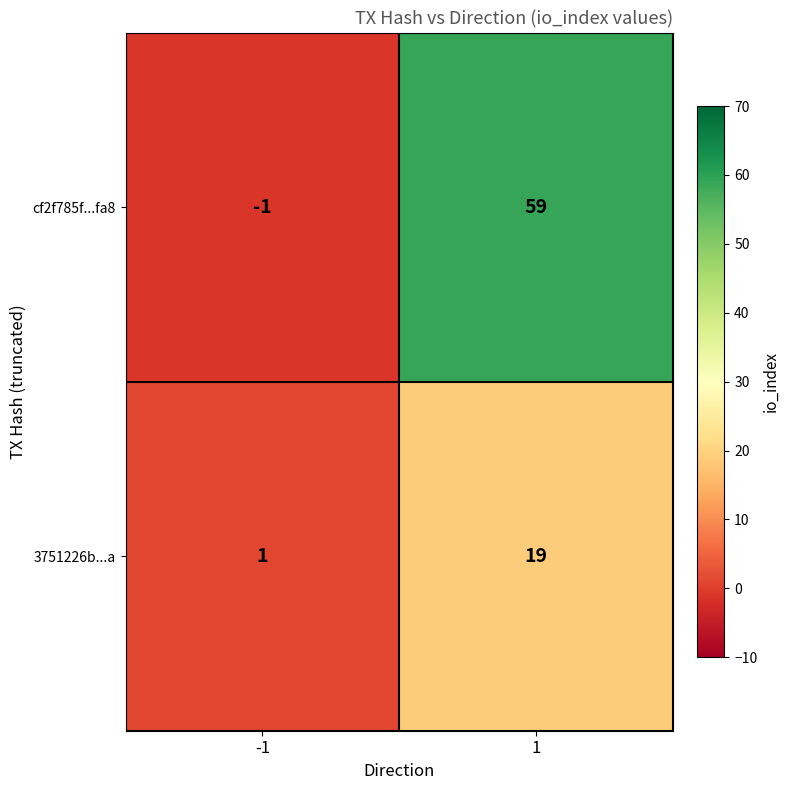

What is the sum of all cf2f785f...fa8 values?

58